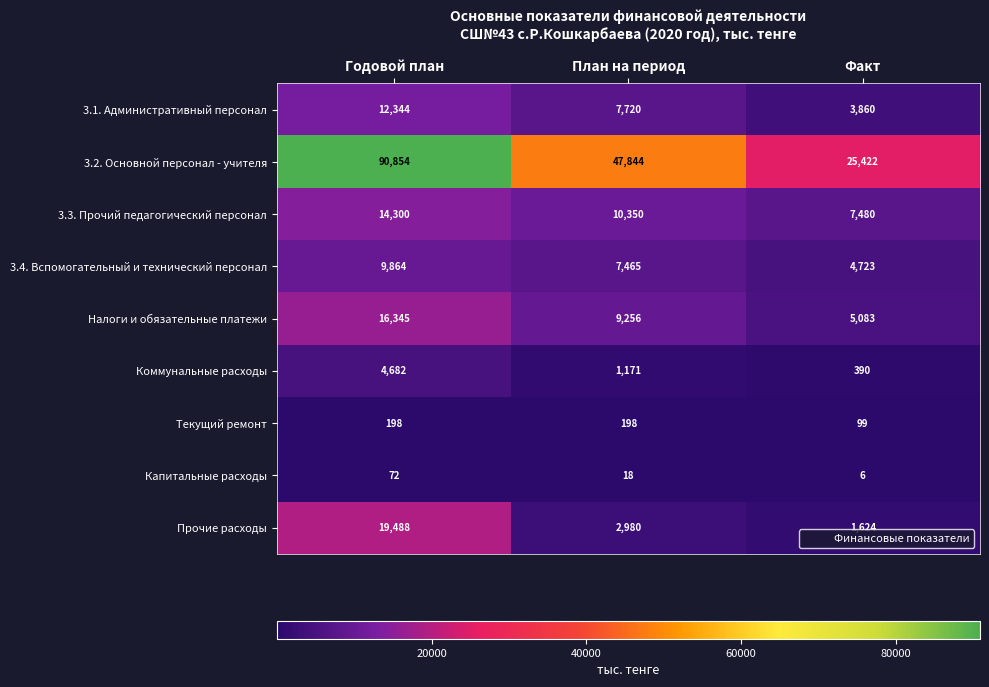

Which series changed the most between Годовой план and План на период?

3.2. Основной персонал - учителя